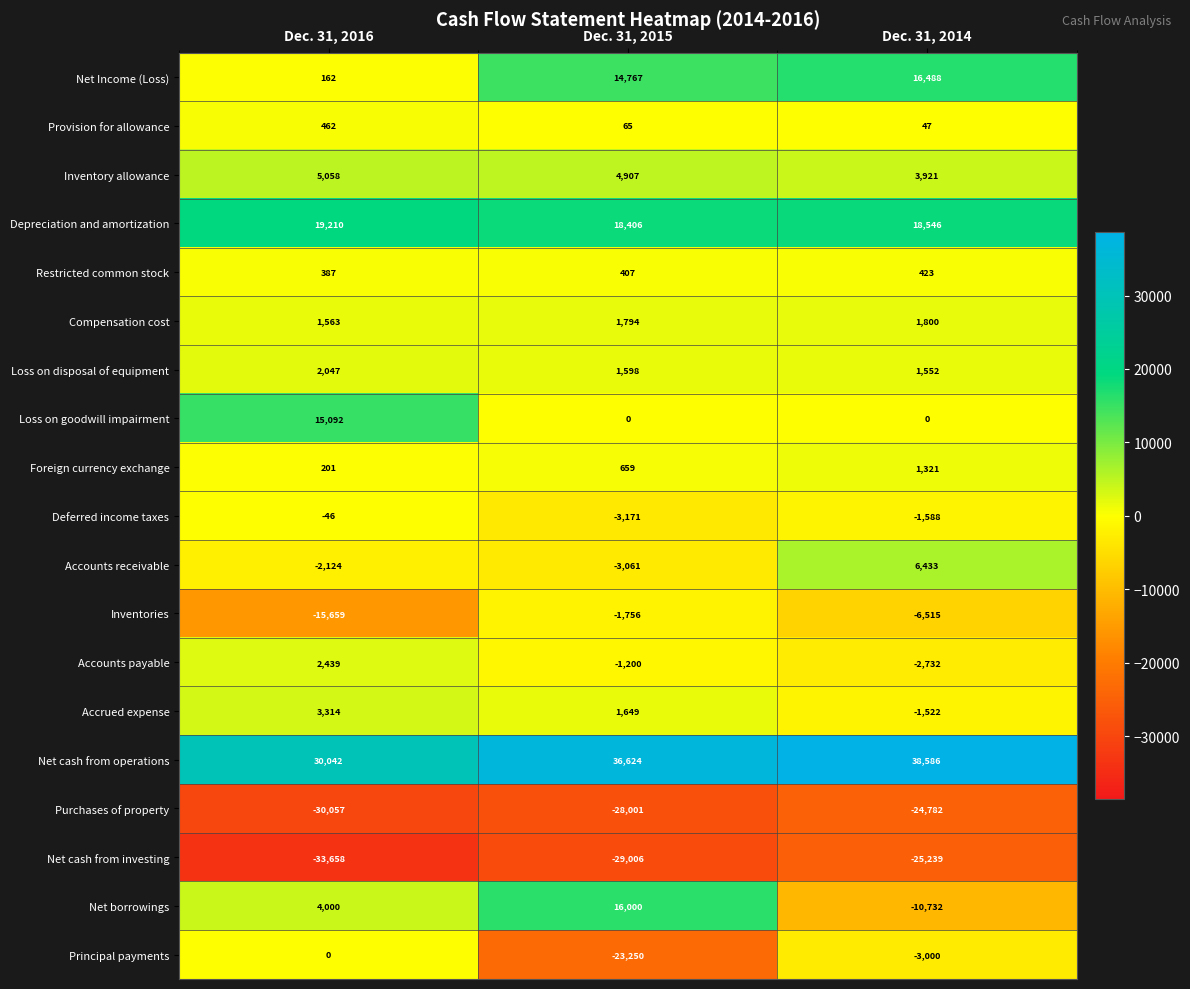

Rank the categories by Inventory allowance value from highest to lowest.

Dec. 31, 2016, Dec. 31, 2015, Dec. 31, 2014